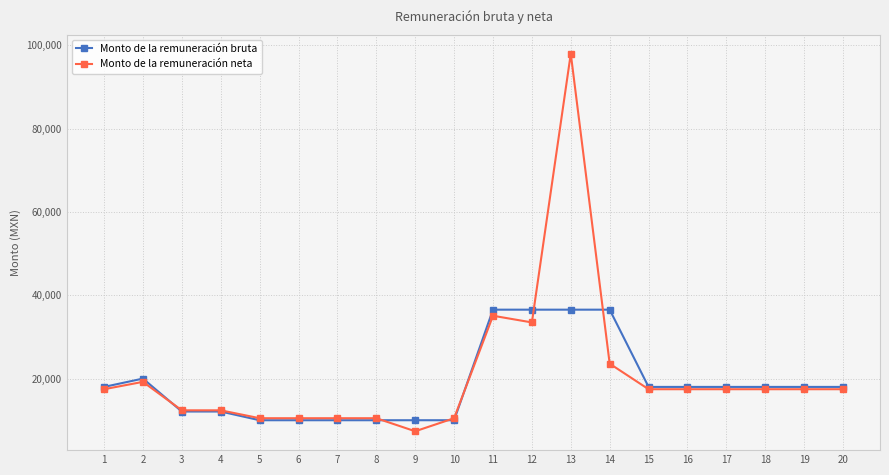

Which category has the highest value across all series?

13